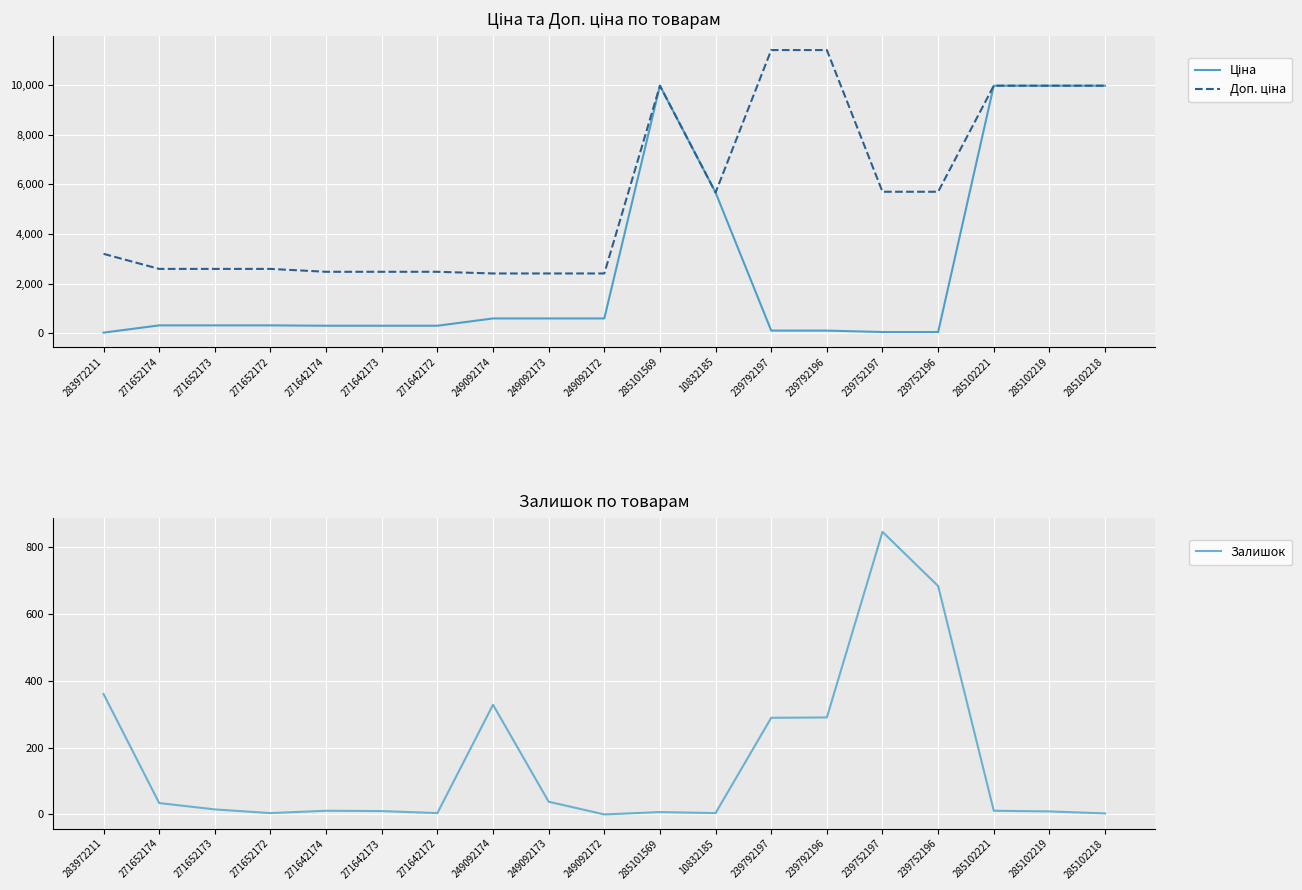

What is the maximum value for Ціна?

9975.0